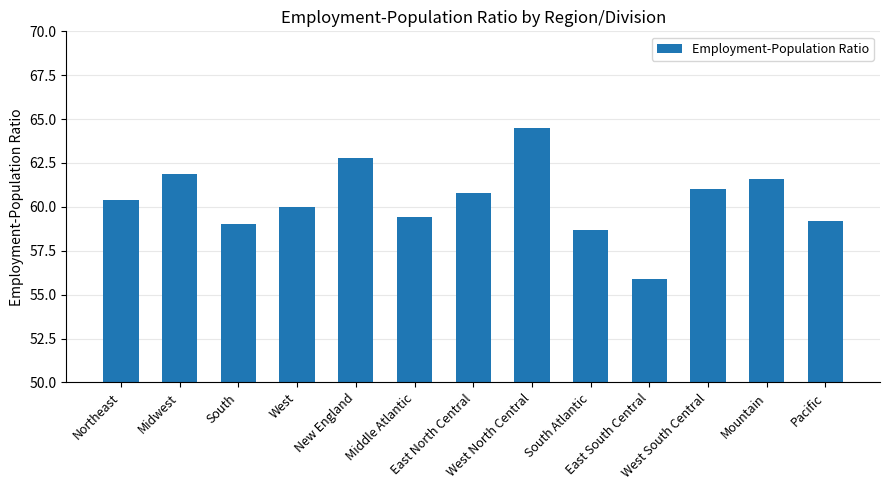

What is the label of the 11th bar from the left?

West South Central